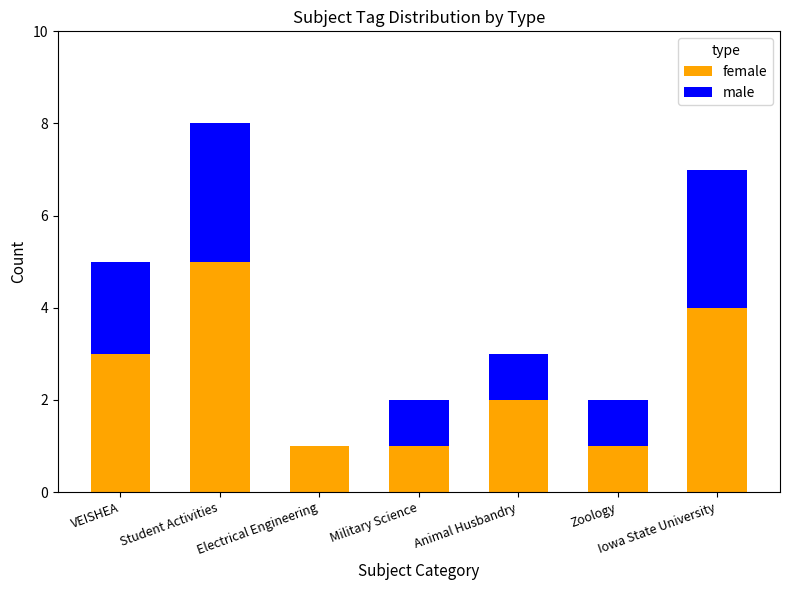

What is the total value across all series at VEISHEA?

5